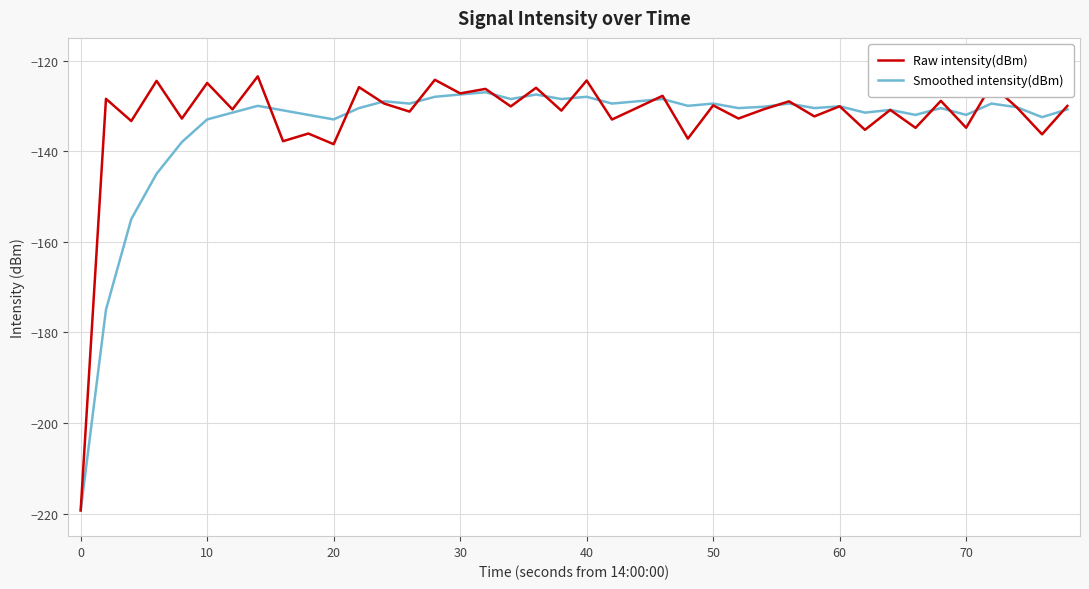

What are all the series names shown in the legend?

Raw intensity(dBm), Smoothed intensity(dBm)